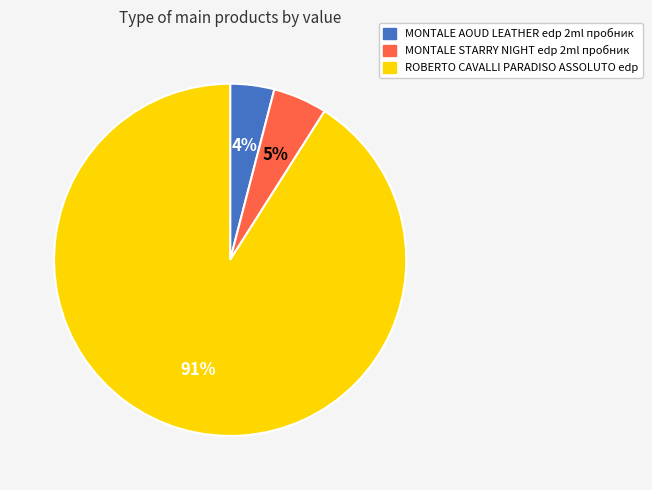

To the nearest percent, what is the difference between the largest and smallest slice percentages?

87%